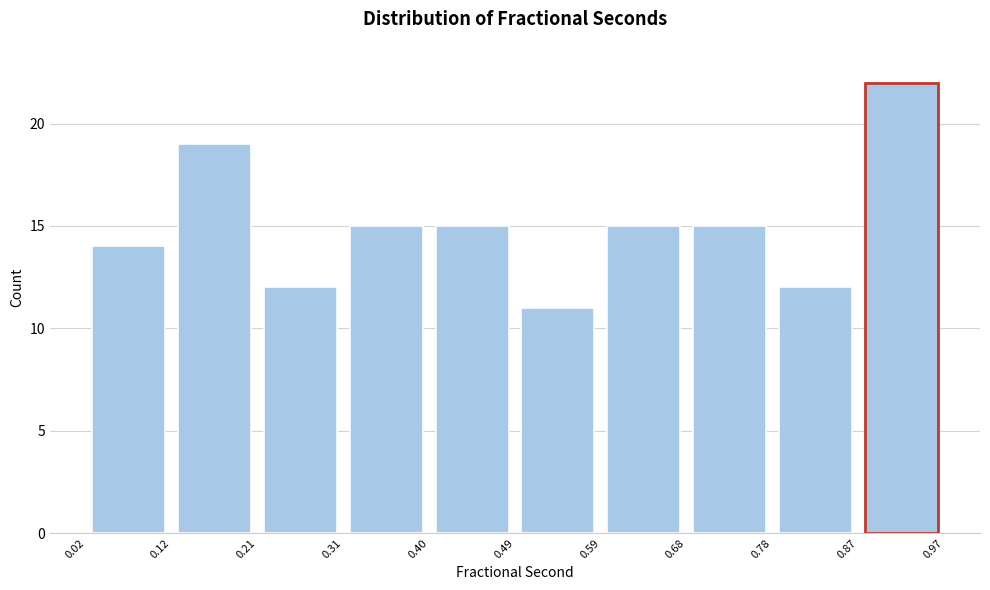

What is the height of the bar covering 0.87 to 0.97 on the x-axis? The values are not printed on the chart, so give them approximately, as read against the axis.

22